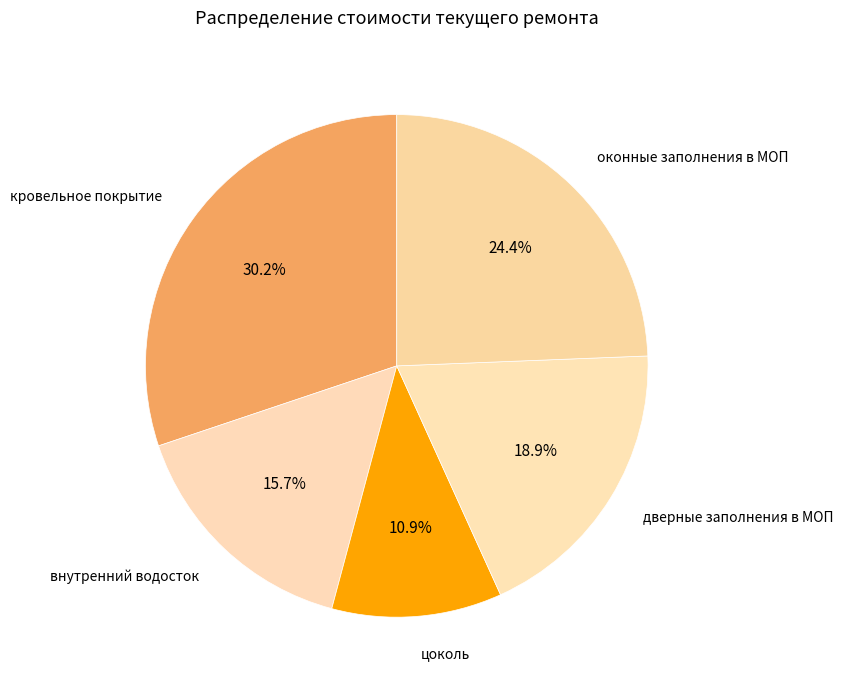

How many segments does this pie chart have?

5